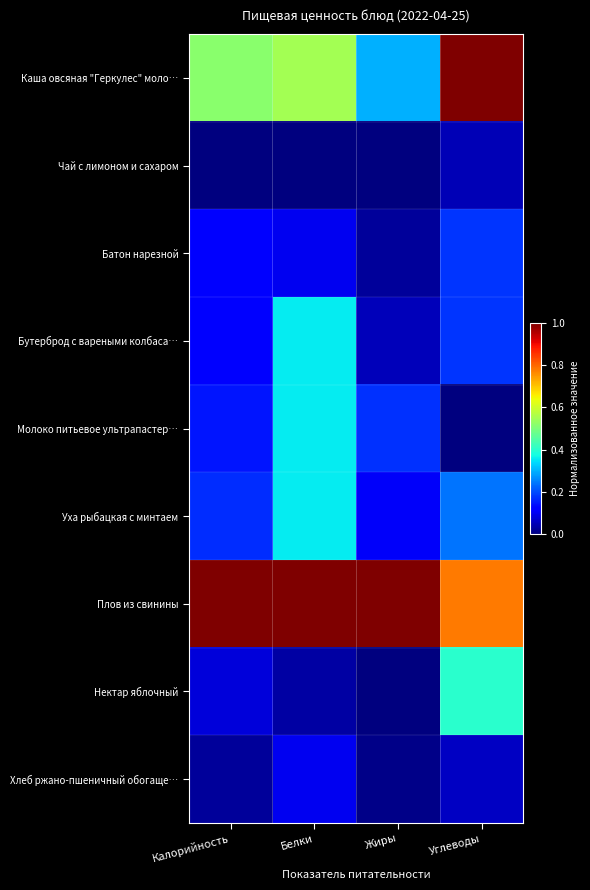

Which series changed the most between Калорийность and Жиры?

Каша овсяная "Геркулес" моло…